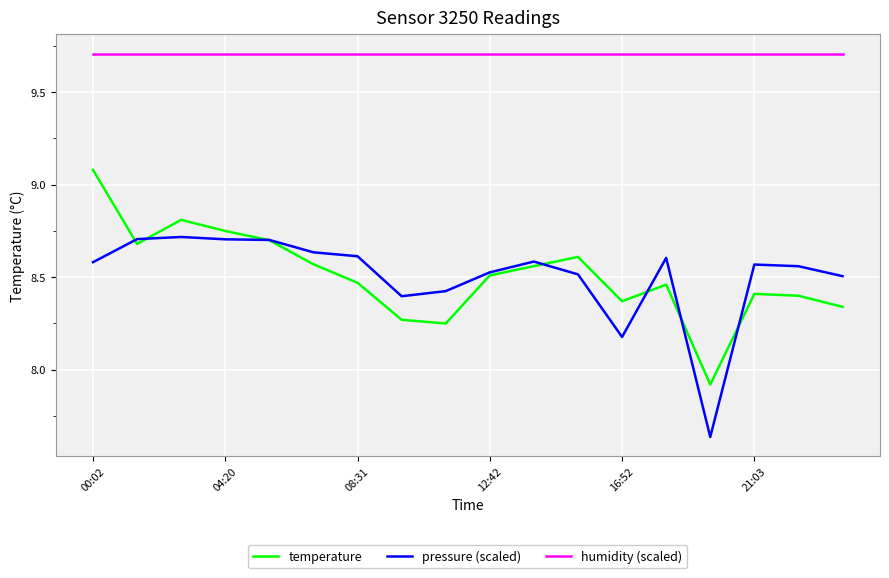

What is the greatest value displayed?

9.7